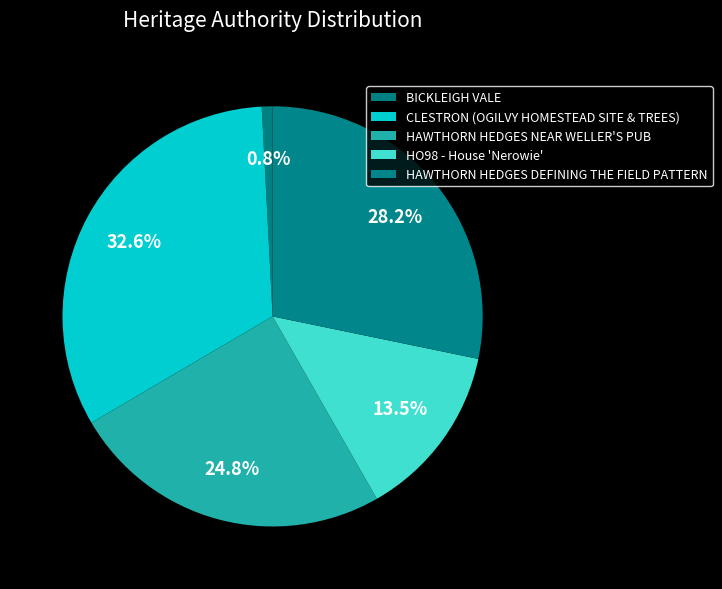

Rank the categories by value from lowest to highest.

BICKLEIGH VALE, HO98 - House 'Nerowie', HAWTHORN HEDGES NEAR WELLER'S PUB, HAWTHORN HEDGES DEFINING THE FIELD PATTERN, CLESTRON (OGILVY HOMESTEAD SITE & TREES)